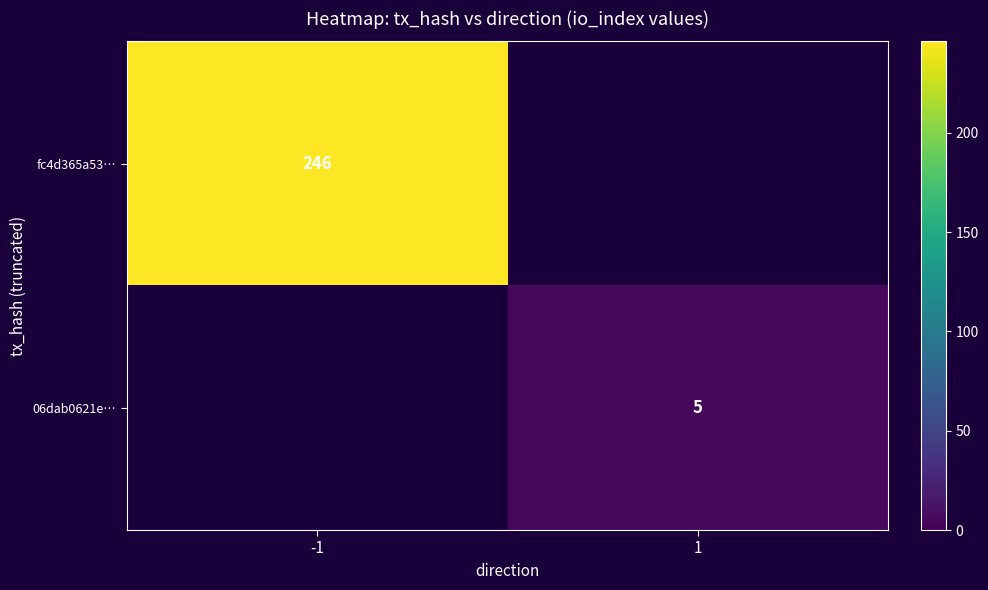

The fc4d365a53… series shows 246 at -1. True or false?

True